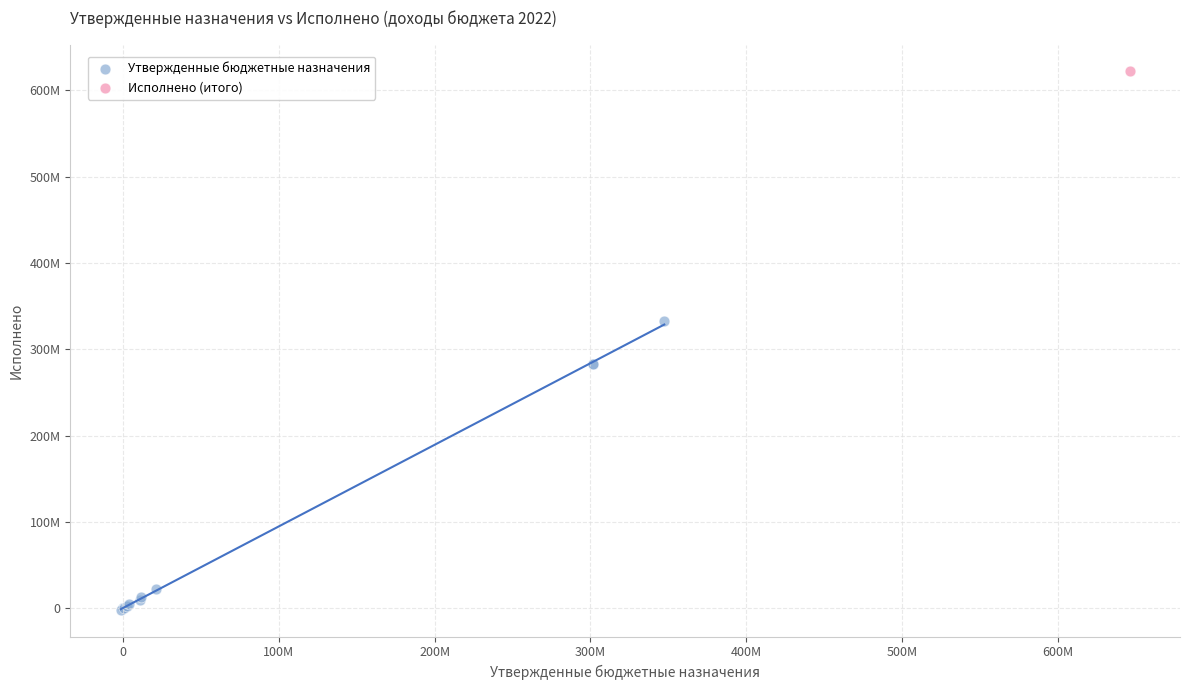

What are all the series names shown in the legend?

Утвержденные бюджетные назначения, Исполнено (итого)